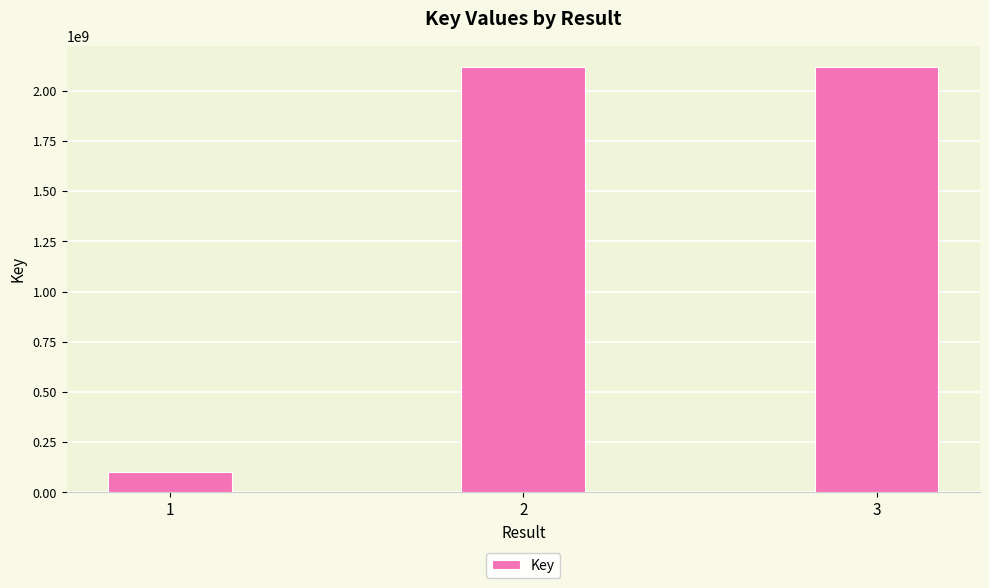

Is it true that the value at 1 is 100367126?

True